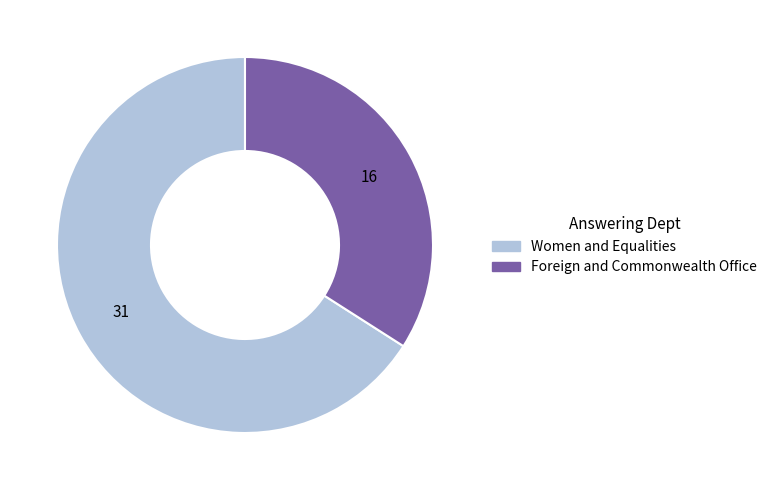

What is the ratio of the value at Women and Equalities to the value at Foreign and Commonwealth Office?

1.9